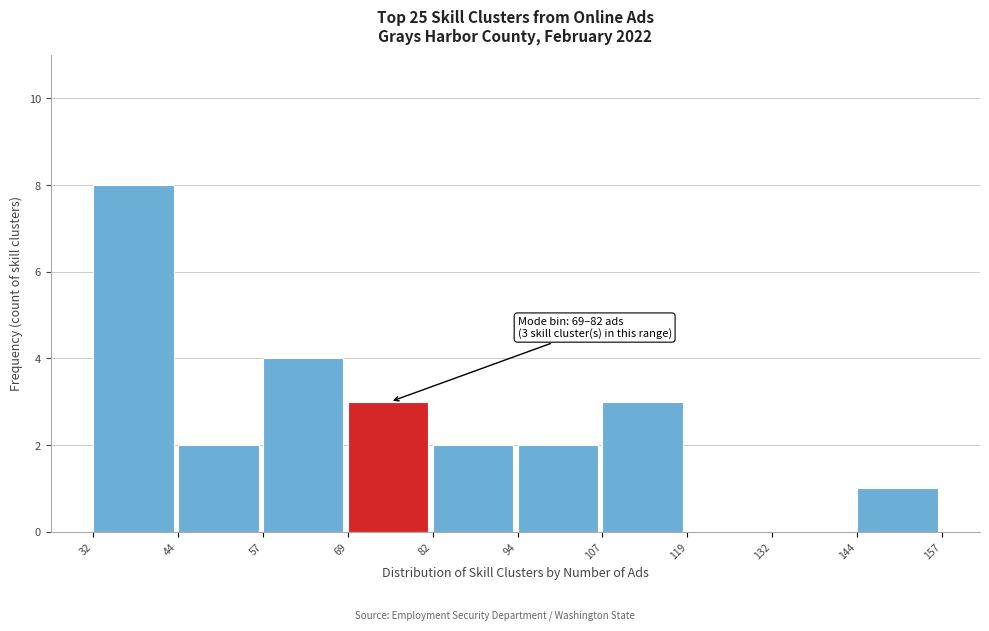

Which range on the x-axis has the tallest bar?

32 to 44